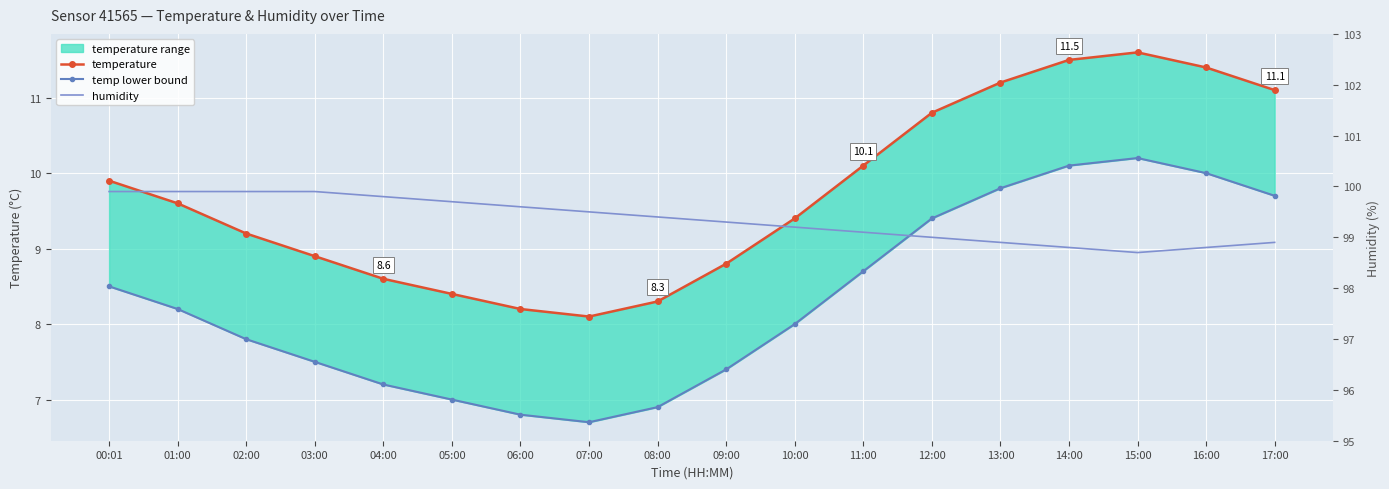

At which label does humidity reach its peak?

00:01